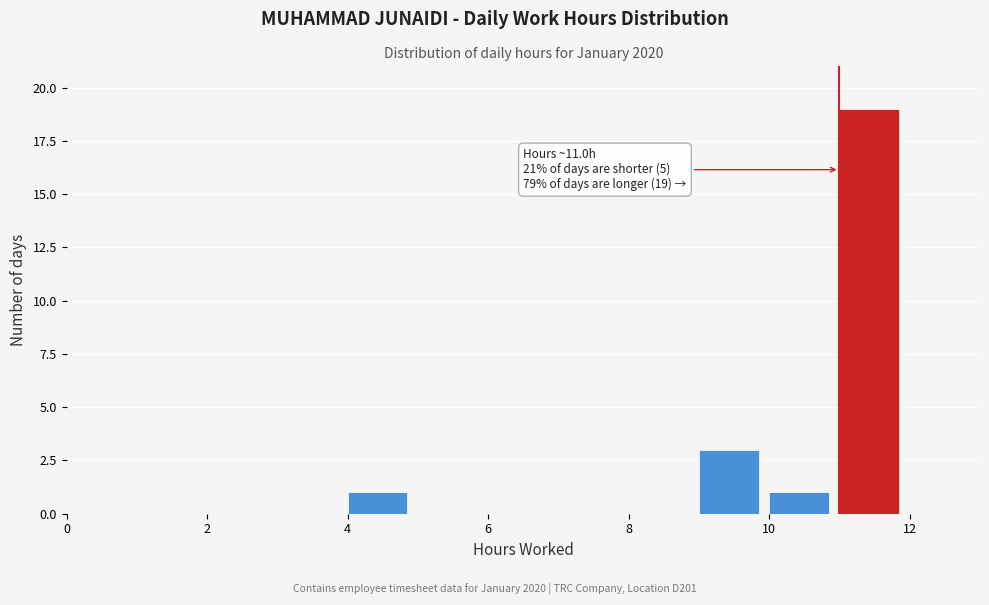

Which range on the x-axis has the tallest bar?

11 to 12